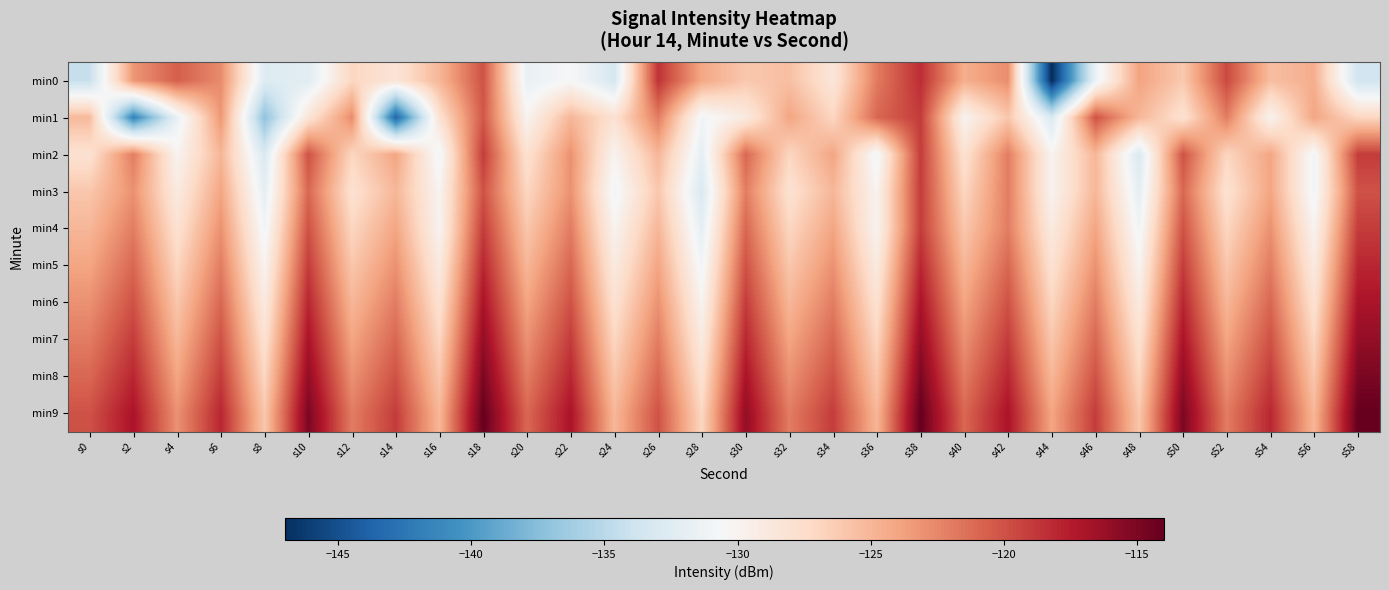

Reading right to left, transcribe all the data shown in this chart.

min0: s58=-133.6	s56=-124.5	s54=-125.4	s52=-119.6	s50=-126.1	s48=-123.9	s46=-131.5	s44=-147.2	s42=-122.8	s40=-124.5	s38=-118.3	s36=-121.9	s34=-128.5	s32=-125.5	s30=-126.0	s28=-124.1	s26=-118.6	s24=-133.2	s22=-130.5	s20=-131.7	s18=-120.0	s16=-125.0	s14=-128.3	s12=-127.0	s10=-132.4	s8=-132.6	s6=-122.7	s4=-120.6	s2=-123.2	s0=-134.3
min1: s58=-127.0	s56=-124.0	s54=-130.0	s52=-122.0	s50=-128.0	s48=-125.0	s46=-120.0	s44=-133.0	s42=-126.0	s40=-130.0	s38=-119.0	s36=-121.0	s34=-127.0	s32=-124.0	s30=-129.0	s28=-131.0	s26=-122.0	s24=-128.0	s22=-125.0	s20=-130.0	s18=-120.3	s16=-128.0	s14=-143.5	s12=-122.7	s10=-128.3	s8=-137.2	s6=-123.3	s4=-131.6	s2=-141.6	s0=-125.2
min2: s58=-119.0	s56=-131.0	s54=-124.0	s52=-127.0	s50=-120.0	s48=-133.0	s46=-125.0	s44=-130.0	s42=-122.0	s40=-128.0	s38=-119.0	s36=-131.0	s34=-124.0	s32=-127.0	s30=-121.0	s28=-132.0	s26=-125.0	s24=-130.0	s22=-123.0	s20=-128.0	s18=-119.0	s16=-131.0	s14=-124.0	s12=-127.0	s10=-120.0	s8=-133.0	s6=-125.0	s4=-130.0	s2=-122.0	s0=-128.0
min3: s58=-120.0	s56=-131.0	s54=-124.0	s52=-128.0	s50=-121.0	s48=-132.0	s46=-125.0	s44=-130.0	s42=-122.0	s40=-127.0	s38=-119.0	s36=-130.0	s34=-125.0	s32=-128.0	s30=-122.0	s28=-133.0	s26=-126.0	s24=-131.0	s22=-123.0	s20=-127.0	s18=-120.0	s16=-130.0	s14=-125.0	s12=-128.0	s10=-121.0	s8=-132.0	s6=-124.0	s4=-129.0	s2=-123.0	s0=-126.0
min4: s58=-119.0	s56=-130.0	s54=-123.0	s52=-127.0	s50=-120.0	s48=-131.0	s46=-124.0	s44=-129.0	s42=-122.0	s40=-126.0	s38=-119.0	s36=-130.0	s34=-124.0	s32=-127.0	s30=-121.0	s28=-132.0	s26=-125.0	s24=-130.0	s22=-122.0	s20=-126.0	s18=-119.0	s16=-130.0	s14=-124.0	s12=-127.0	s10=-120.0	s8=-131.0	s6=-123.0	s4=-128.0	s2=-122.0	s0=-125.0
min5: s58=-118.0	s56=-129.0	s54=-122.0	s52=-126.0	s50=-119.0	s48=-130.0	s46=-123.0	s44=-128.0	s42=-121.0	s40=-125.0	s38=-118.0	s36=-129.0	s34=-123.0	s32=-126.0	s30=-120.0	s28=-131.0	s26=-124.0	s24=-129.0	s22=-121.0	s20=-125.0	s18=-118.0	s16=-129.0	s14=-123.0	s12=-126.0	s10=-119.0	s8=-130.0	s6=-122.0	s4=-127.0	s2=-121.0	s0=-124.0
min6: s58=-117.0	s56=-128.0	s54=-121.0	s52=-125.0	s50=-118.0	s48=-129.0	s46=-122.0	s44=-127.0	s42=-120.0	s40=-124.0	s38=-117.0	s36=-128.0	s34=-122.0	s32=-125.0	s30=-119.0	s28=-130.0	s26=-123.0	s24=-128.0	s22=-120.0	s20=-124.0	s18=-117.0	s16=-128.0	s14=-122.0	s12=-125.0	s10=-118.0	s8=-129.0	s6=-121.0	s4=-126.0	s2=-120.0	s0=-123.0
min7: s58=-116.0	s56=-127.0	s54=-120.0	s52=-124.0	s50=-117.0	s48=-128.0	s46=-121.0	s44=-126.0	s42=-119.0	s40=-123.0	s38=-116.0	s36=-127.0	s34=-121.0	s32=-124.0	s30=-118.0	s28=-129.0	s26=-122.0	s24=-127.0	s22=-119.0	s20=-123.0	s18=-116.0	s16=-127.0	s14=-121.0	s12=-124.0	s10=-117.0	s8=-128.0	s6=-120.0	s4=-125.0	s2=-119.0	s0=-122.0
min8: s58=-115.0	s56=-126.0	s54=-119.0	s52=-123.0	s50=-116.0	s48=-127.0	s46=-120.0	s44=-125.0	s42=-118.0	s40=-122.0	s38=-115.0	s36=-126.0	s34=-120.0	s32=-123.0	s30=-117.0	s28=-128.0	s26=-121.0	s24=-126.0	s22=-118.0	s20=-122.0	s18=-115.0	s16=-126.0	s14=-120.0	s12=-123.0	s10=-116.0	s8=-127.0	s6=-119.0	s4=-124.0	s2=-118.0	s0=-121.0
min9: s58=-114.0	s56=-125.0	s54=-118.0	s52=-122.0	s50=-115.0	s48=-126.0	s46=-119.0	s44=-124.0	s42=-117.0	s40=-121.0	s38=-114.0	s36=-125.0	s34=-119.0	s32=-122.0	s30=-116.0	s28=-127.0	s26=-120.0	s24=-125.0	s22=-117.0	s20=-121.0	s18=-114.0	s16=-125.0	s14=-119.0	s12=-122.0	s10=-115.0	s8=-126.0	s6=-118.0	s4=-123.0	s2=-117.0	s0=-120.0